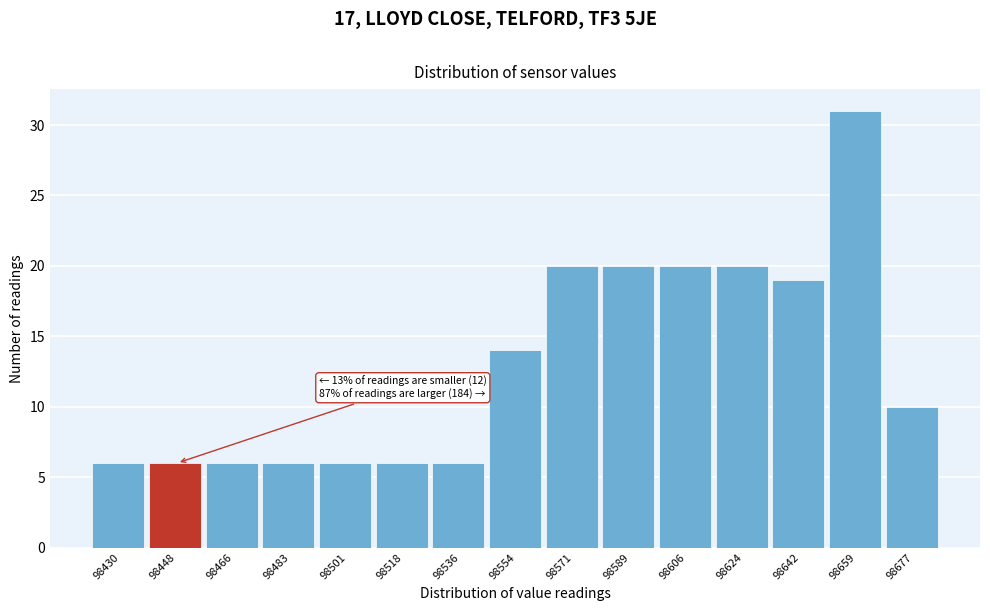

Reading left to right, what are all the values shown in this chart?

6	6	6	6	6	6	6	14	20	20	20	20	19	31	10